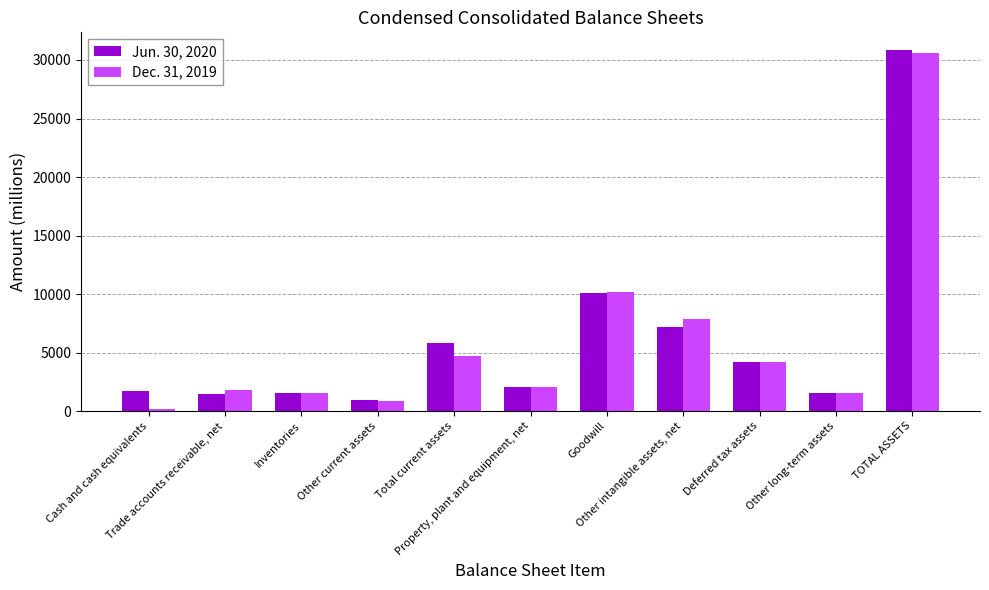

Rank the series by their maximum value, from lowest to highest.

Dec. 31, 2019, Jun. 30, 2020